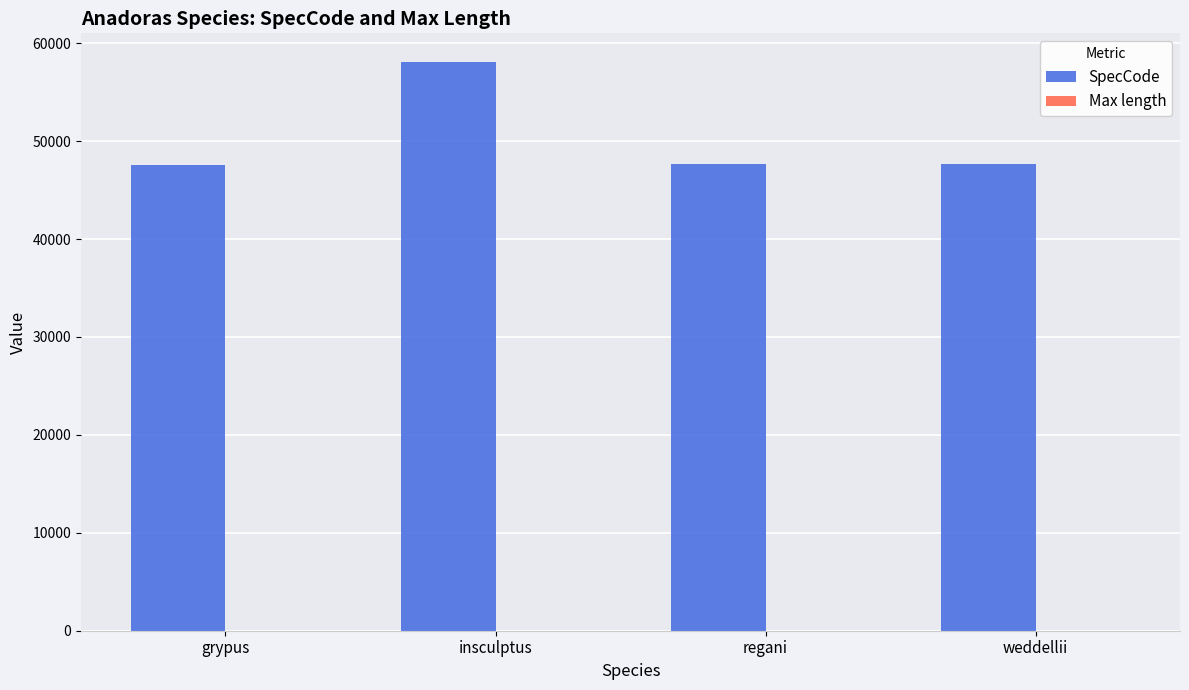

The SpecCode series shows 47615.0 at grypus. True or false?

True